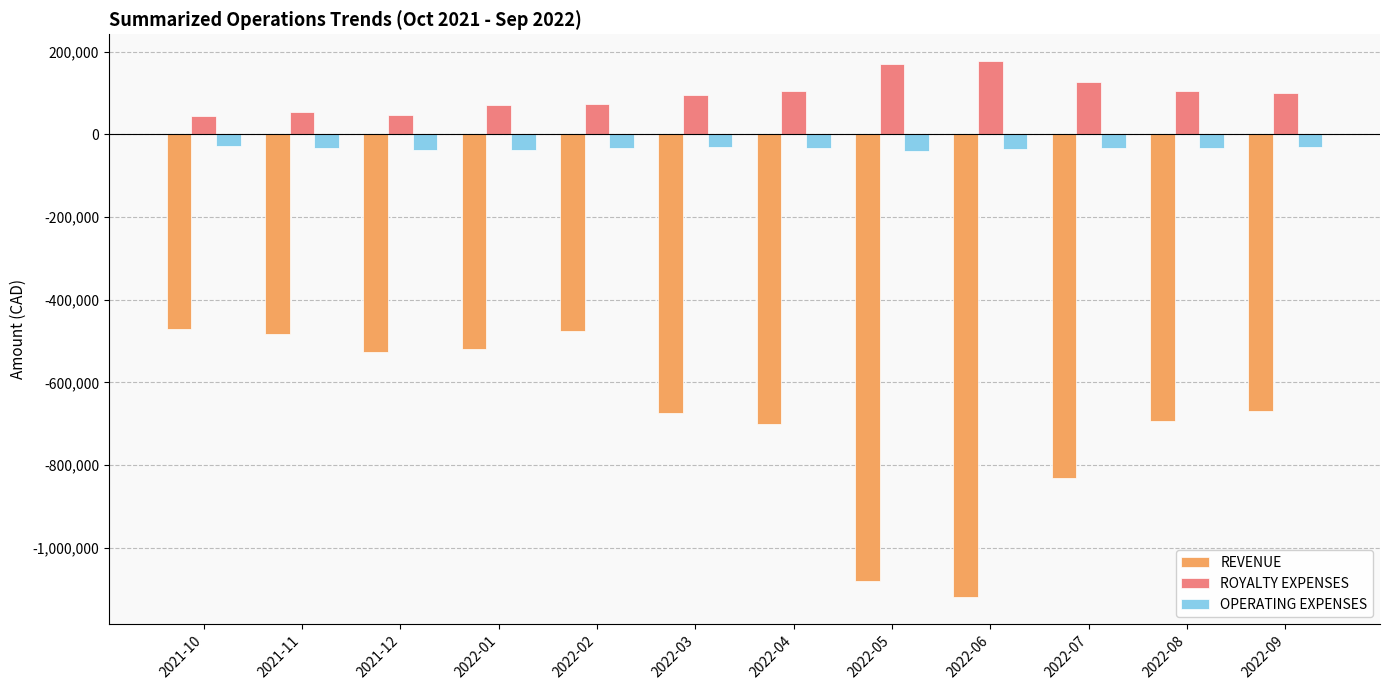

List the series in order of their overall mean, lowest first.

REVENUE, OPERATING EXPENSES, ROYALTY EXPENSES